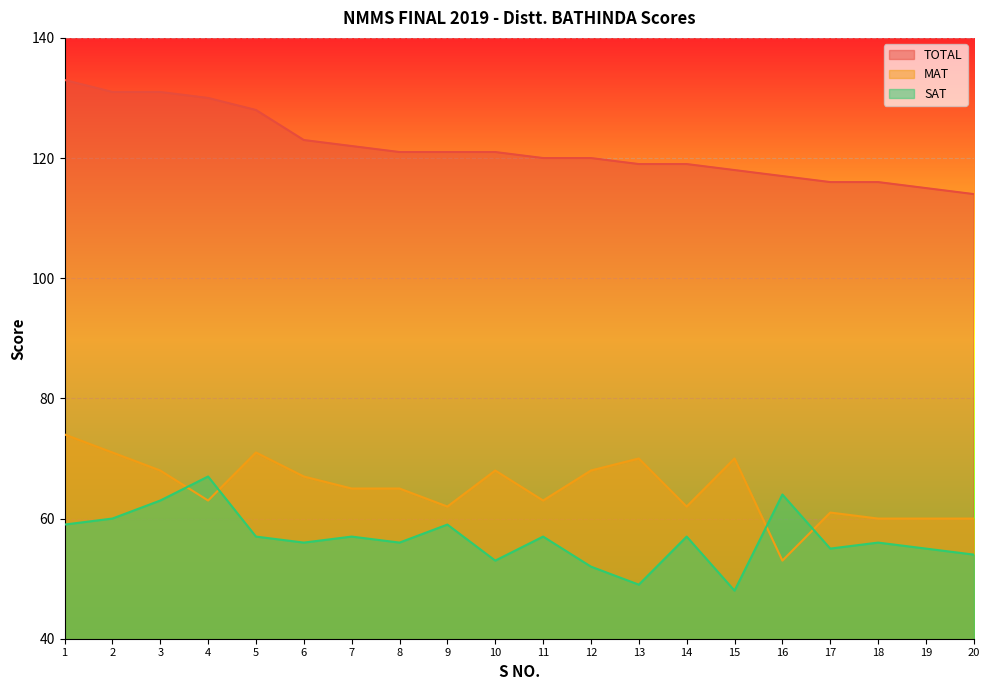

Reading right to left, transcribe all the data shown in this chart.

MAT: 20=60	19=60	18=60	17=61	16=53	15=70	14=62	13=70	12=68	11=63	10=68	9=62	8=65	7=65	6=67	5=71	4=63	3=68	2=71	1=74
SAT: 20=54	19=55	18=56	17=55	16=64	15=48	14=57	13=49	12=52	11=57	10=53	9=59	8=56	7=57	6=56	5=57	4=67	3=63	2=60	1=59
TOTAL: 20=114	19=115	18=116	17=116	16=117	15=118	14=119	13=119	12=120	11=120	10=121	9=121	8=121	7=122	6=123	5=128	4=130	3=131	2=131	1=133